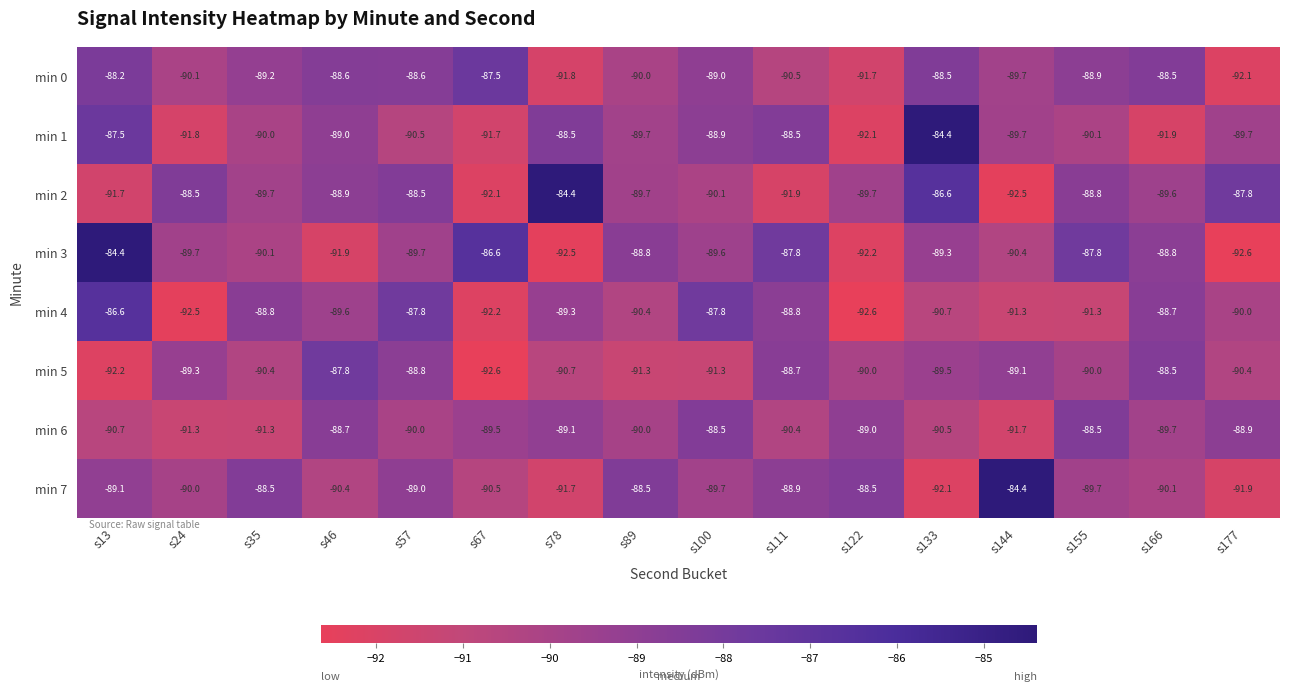

True or false: min 1 has a value of -88.5 at s111.

True